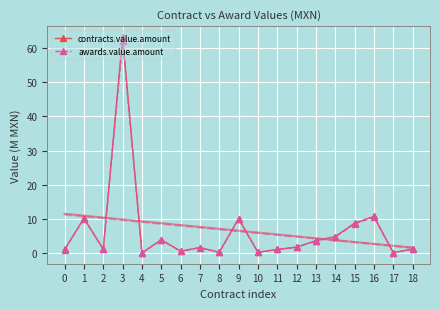

What is the sum of all contracts.value.amount values?

125.2